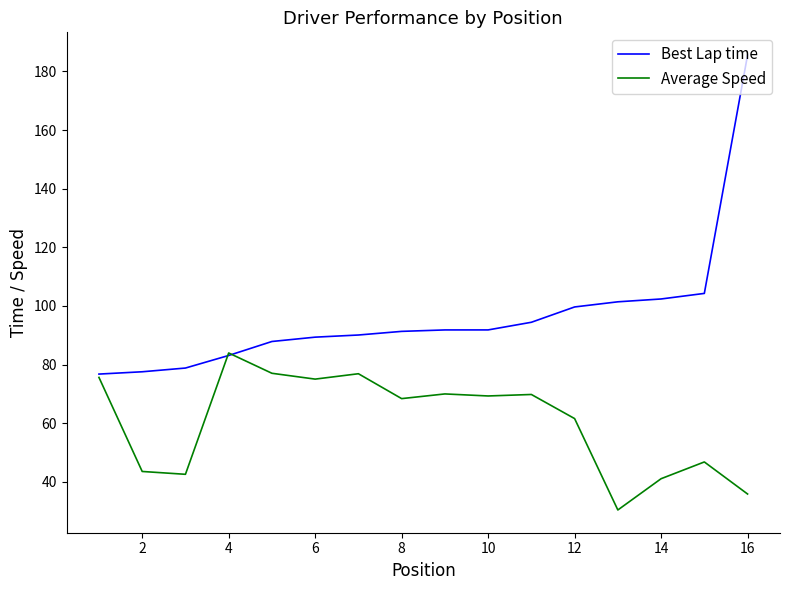

Which series has the largest range (max minus min)?

Best Lap time